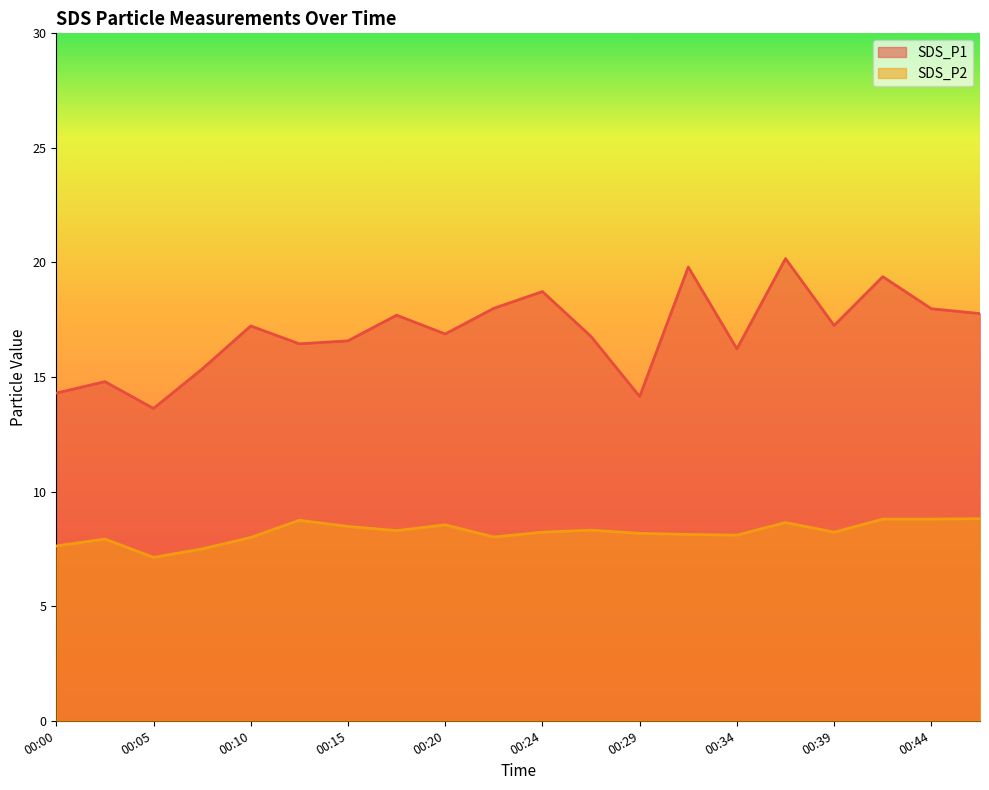

True or false: SDS_P2 has a value of 13.4 at 00:17.

False